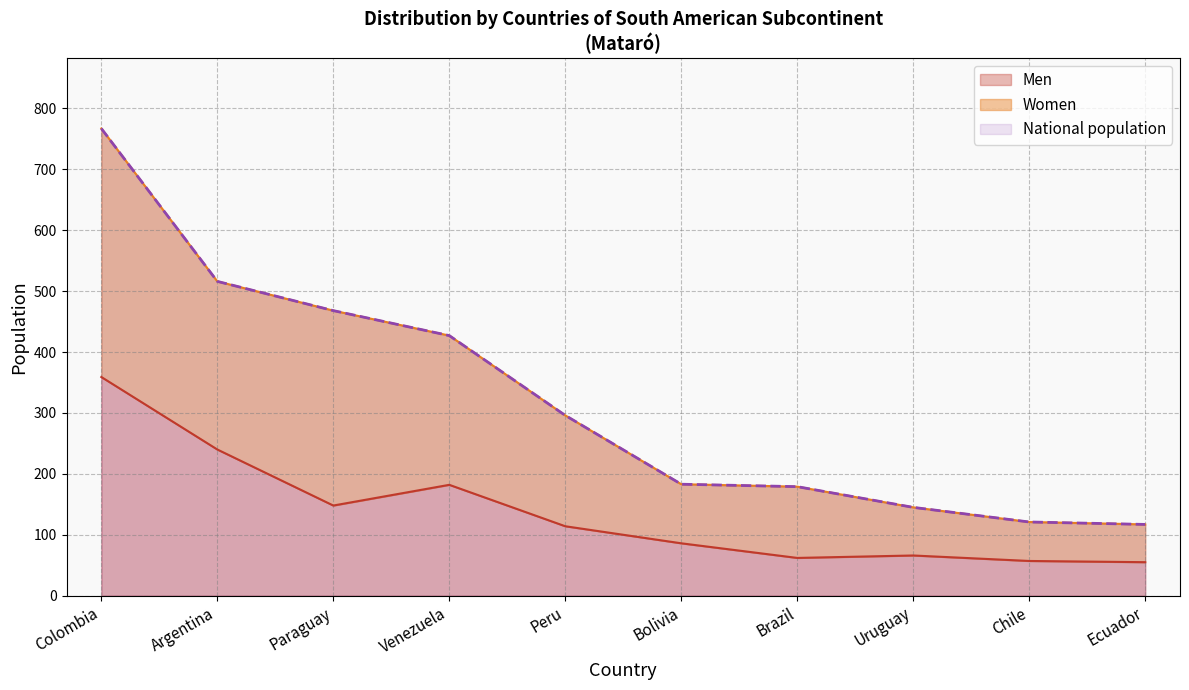

What is the value of the National population point at the 6th from the left?

183